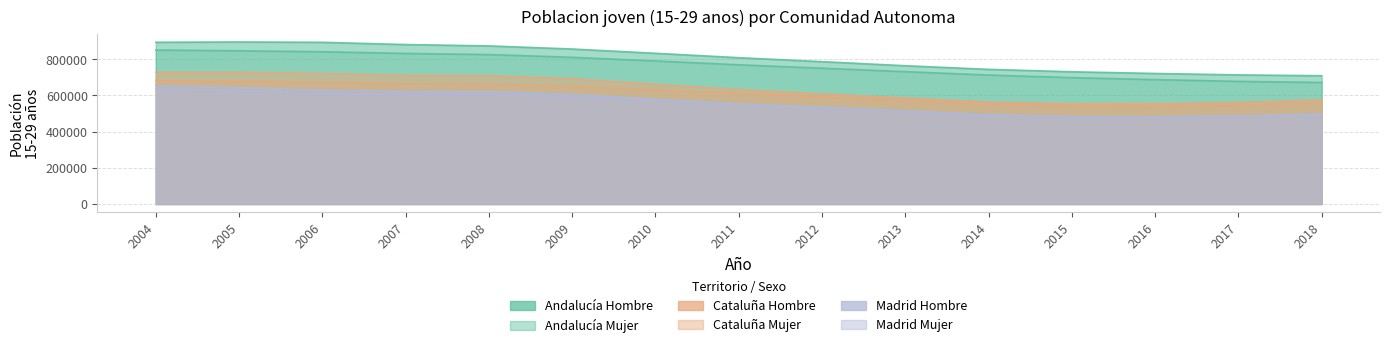

The Andalucia_Mujer series shows 324676.4 at 2018. True or false?

False